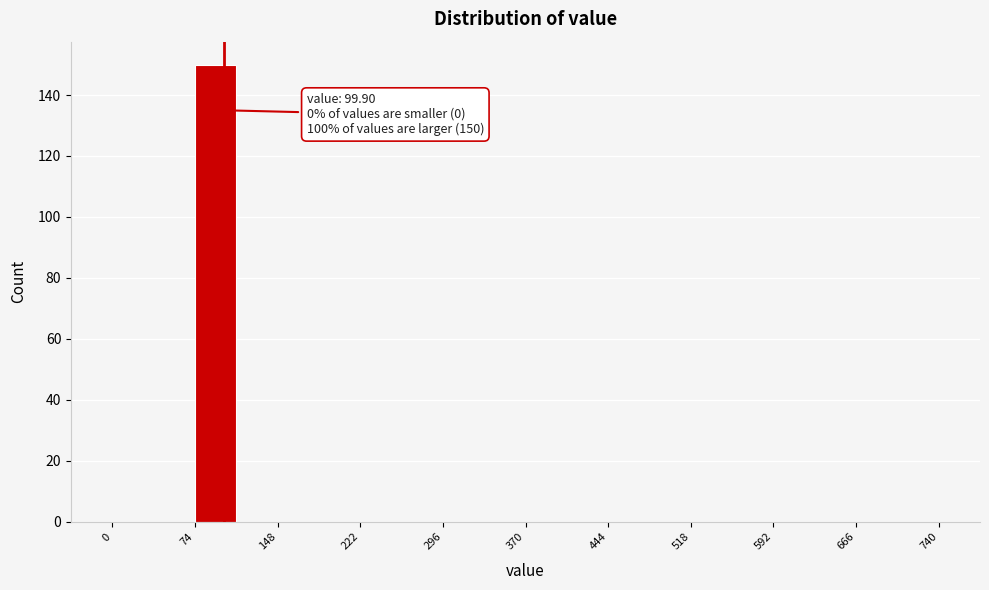

Around what value on the x-axis is the tallest bar? Give the approximate position of its centre, as read against the axis.

90